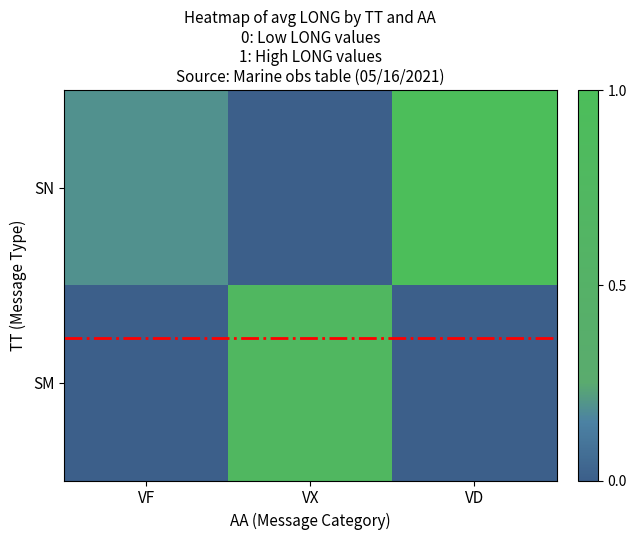

Between VF and VD, which is larger?

VD